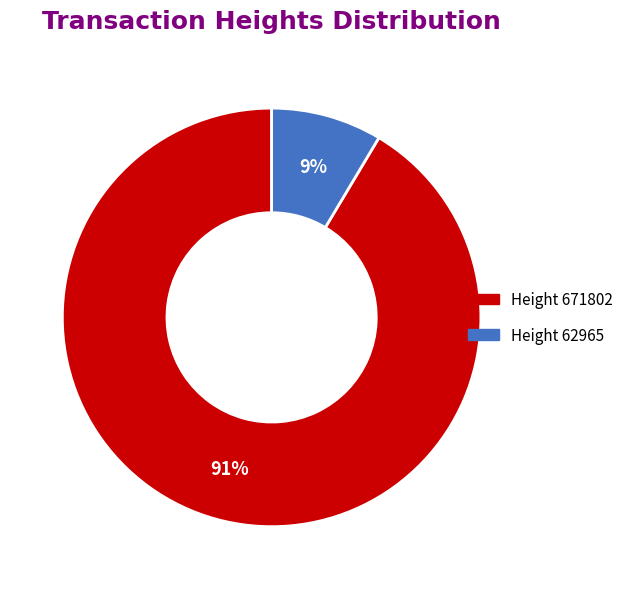

Count the number of slices in the pie.

2